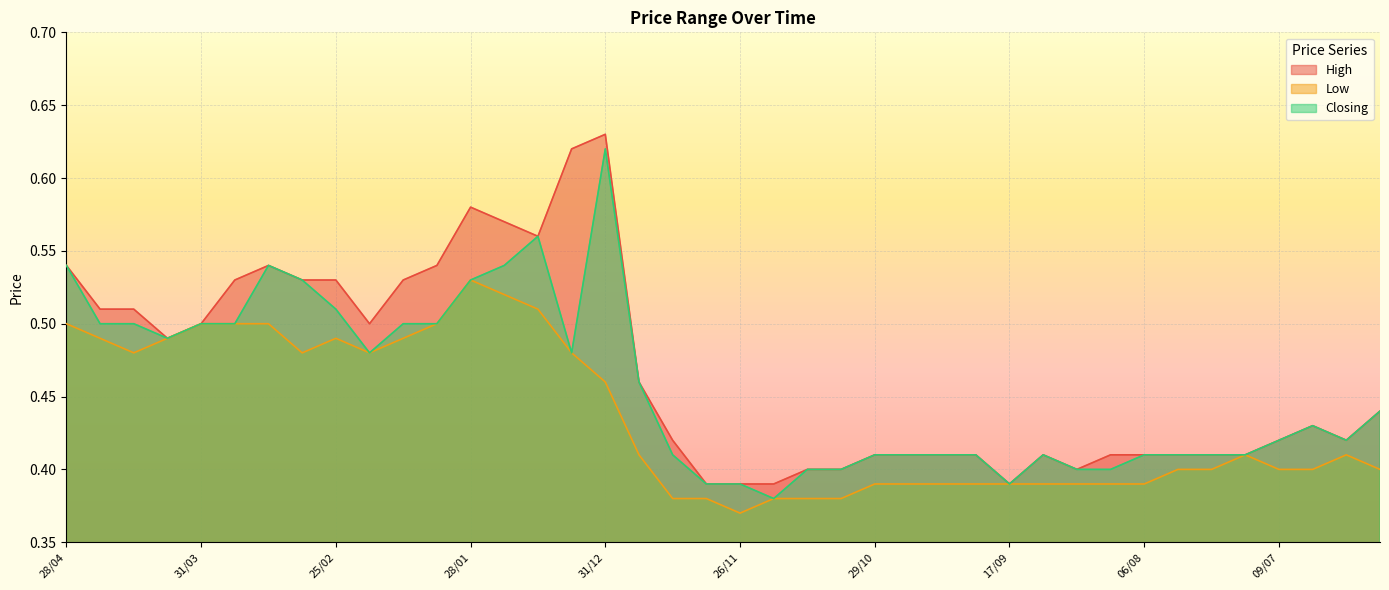

What is the maximum value for High?

0.6